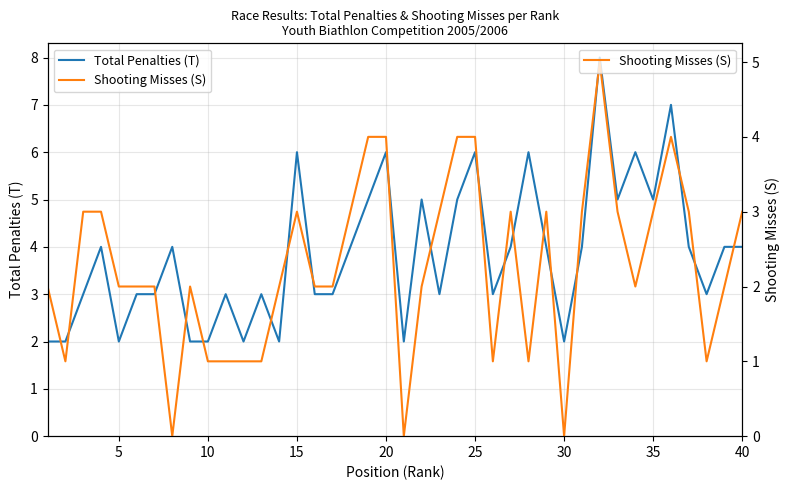

How many lines are shown in the chart?

2